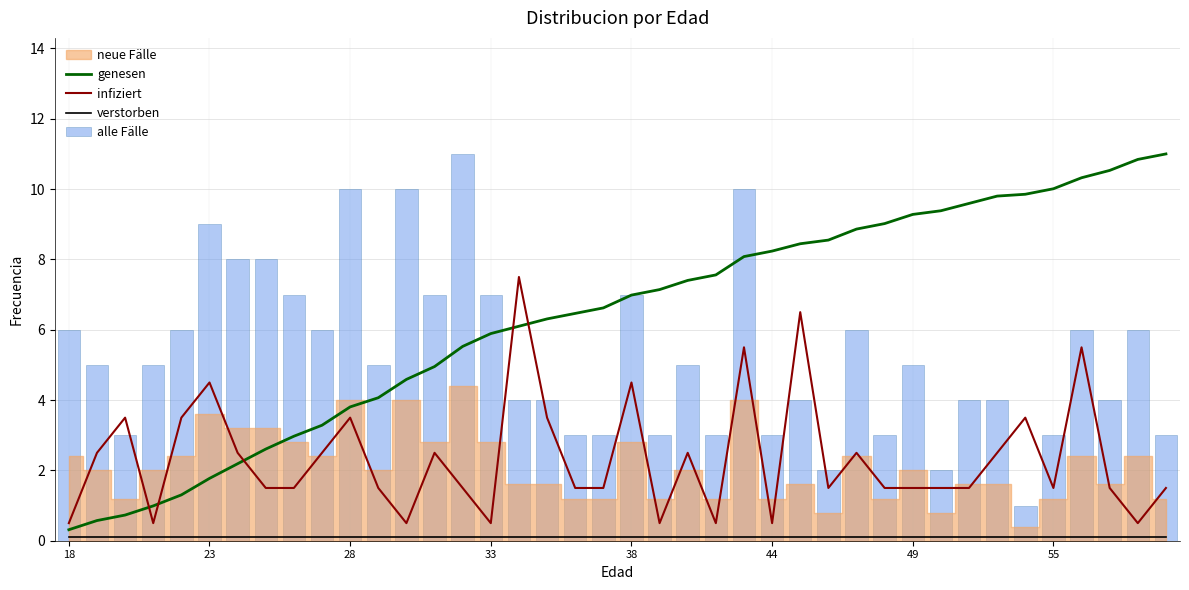

True or false: infiziert and genesen intersect in this chart.

True